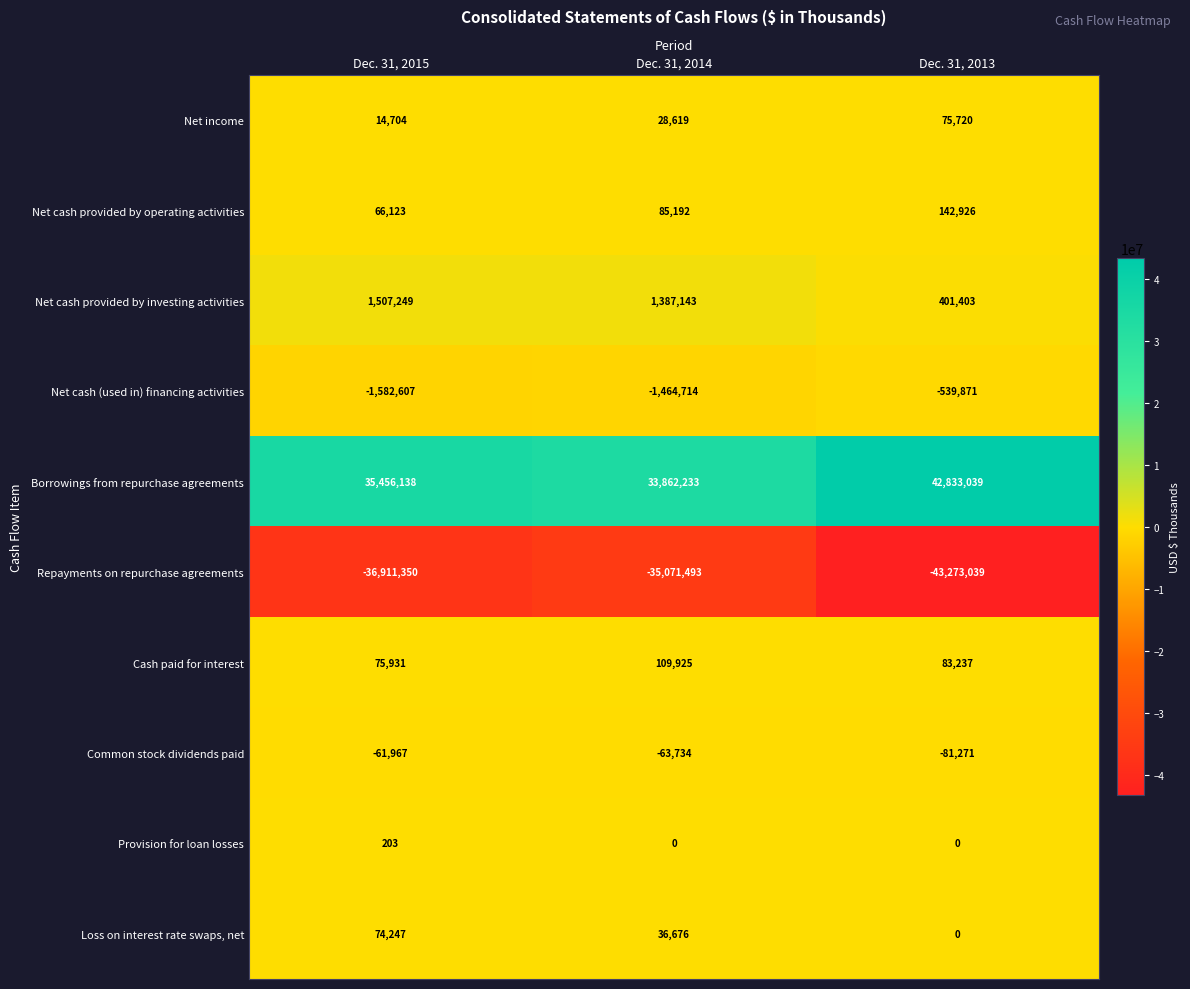

At which category is the sum across all series the highest?

Dec. 31, 2013